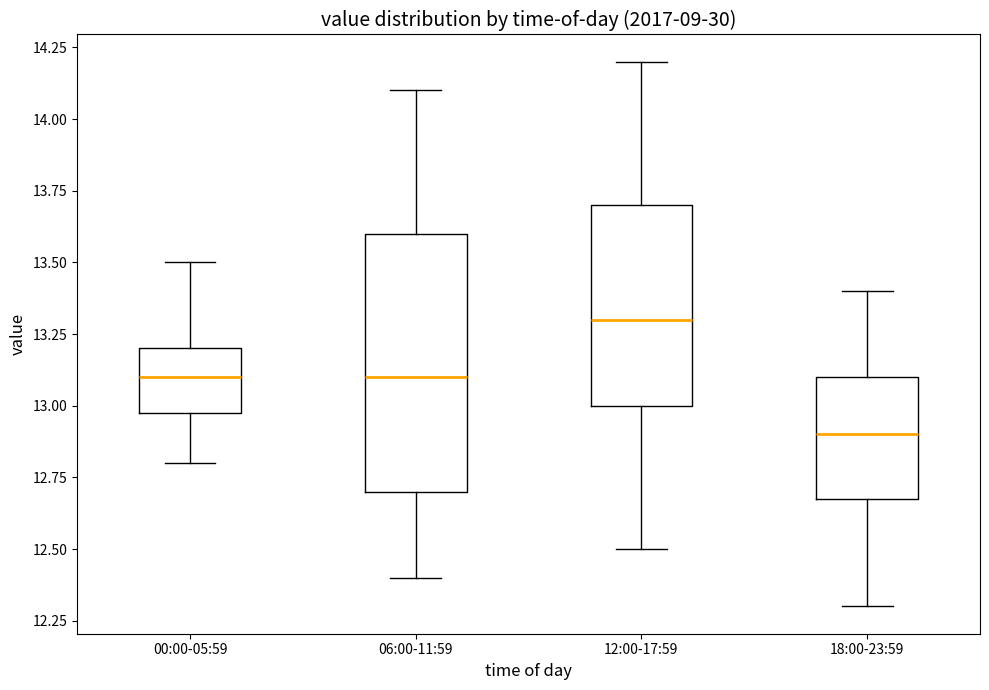

Reading left to right, read every box against the y-axis: the position of its median line, the range the box covers, and the ends of its whiskers. The values are not printed on the chart, so give them approximately, as read against the axis.

00:00-05:59: median 13.1, box 13.0 to 13.2, whiskers 12.8 to 13.5
06:00-11:59: median 13.1, box 12.7 to 13.6, whiskers 12.4 to 14.1
12:00-17:59: median 13.3, box 13.0 to 13.7, whiskers 12.5 to 14.2
18:00-23:59: median 12.9, box 12.7 to 13.1, whiskers 12.3 to 13.4